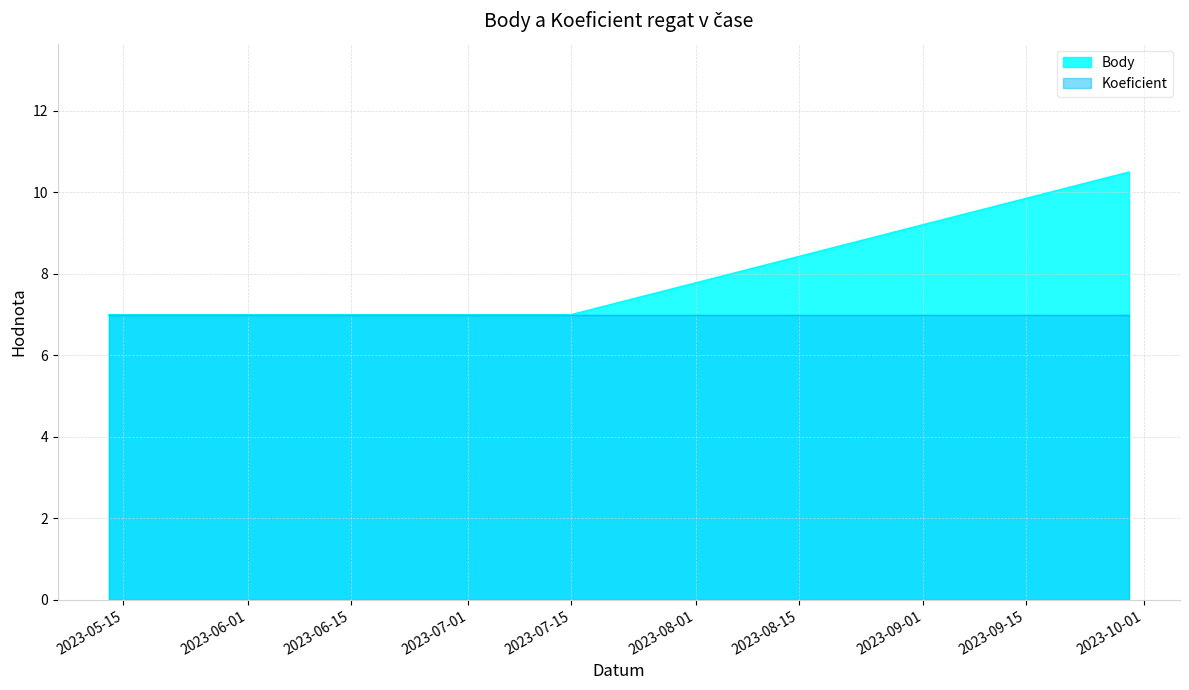

Reading left to right, list all the values displayed in this chart.

7.0	7.0	7.0	10.5